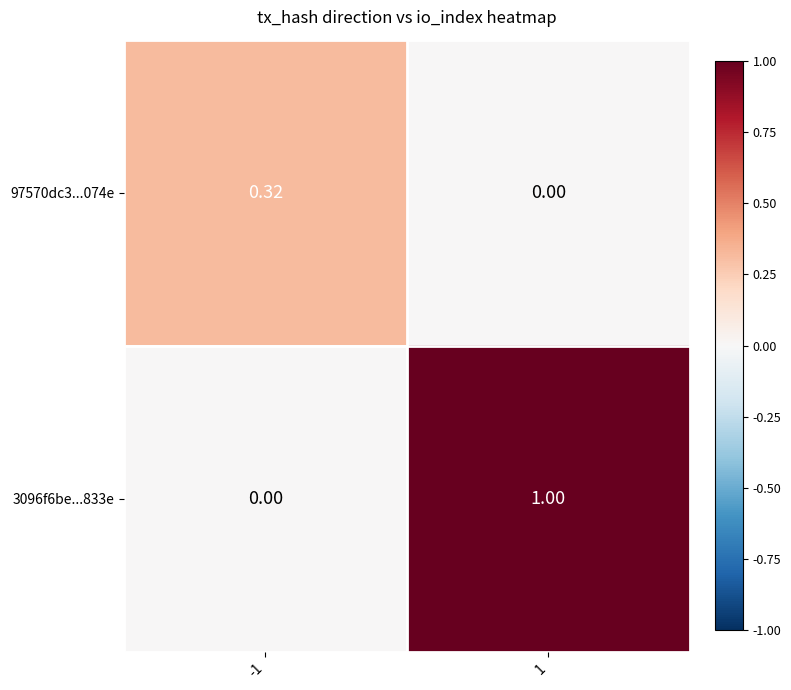

Is the value of 3096f6be...833e at 1 greater than the value of 97570dc3...074e at -1?

Yes